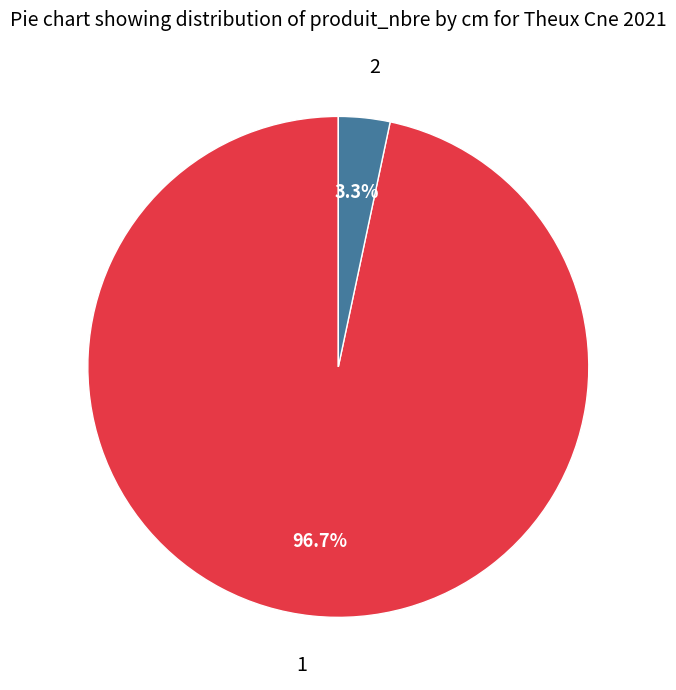

Which category has the smallest portion of the pie?

2